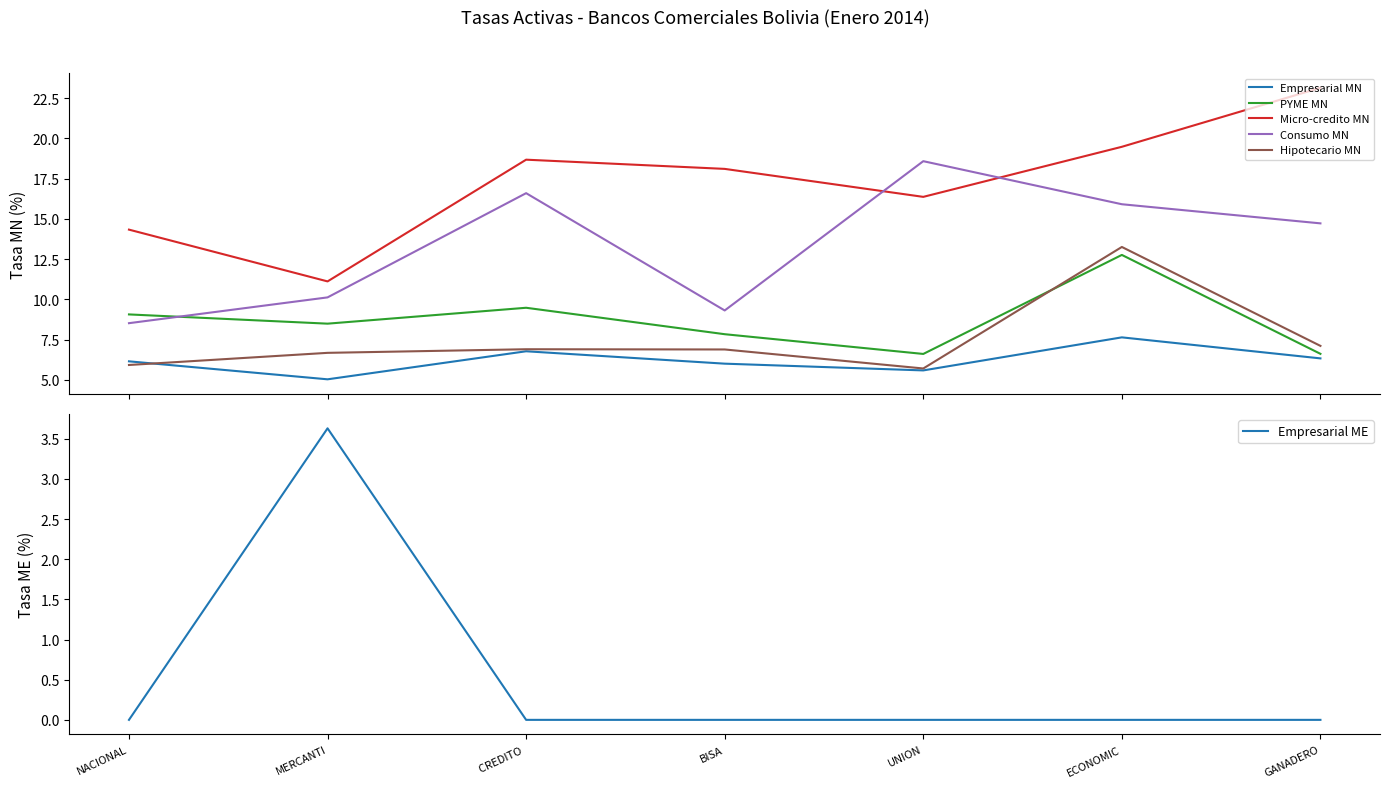

Is it true that Empresarial MN equals 6.0 at BISA?

True